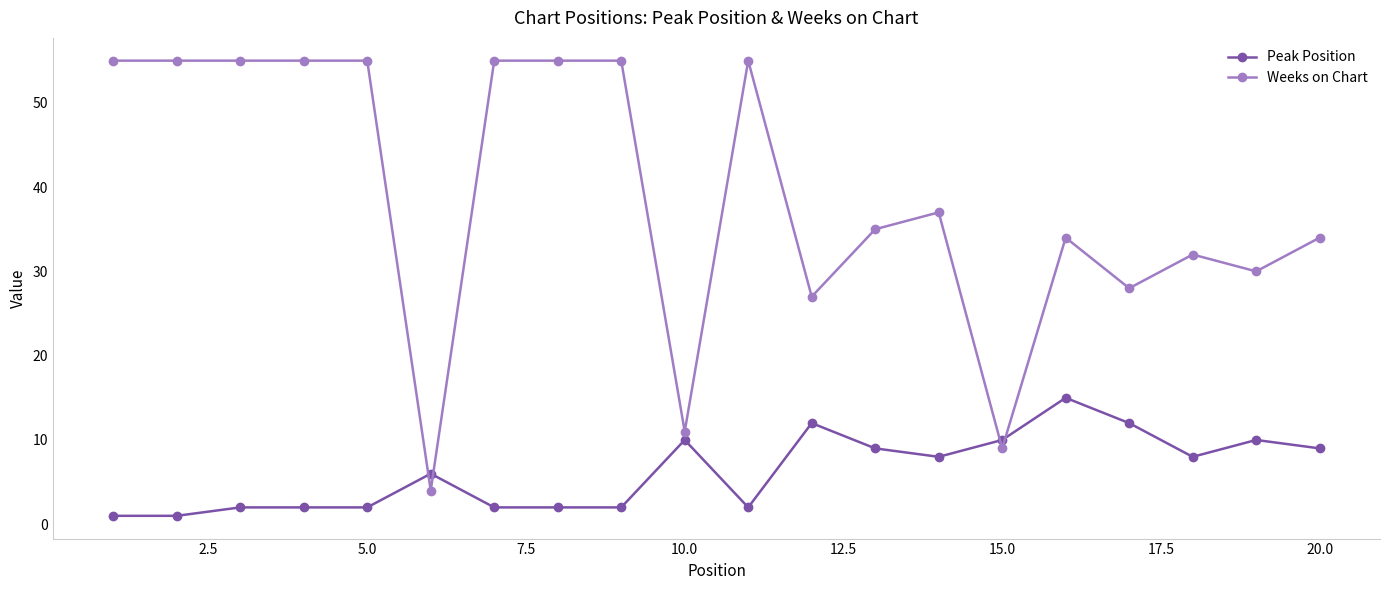

Which series has the largest range (max minus min)?

Weeks on Chart